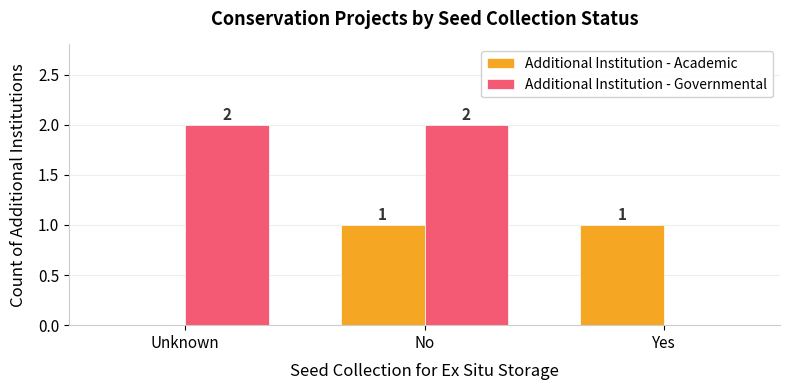

Between No and Yes, which series saw the biggest shift?

Additional Institution - Governmental